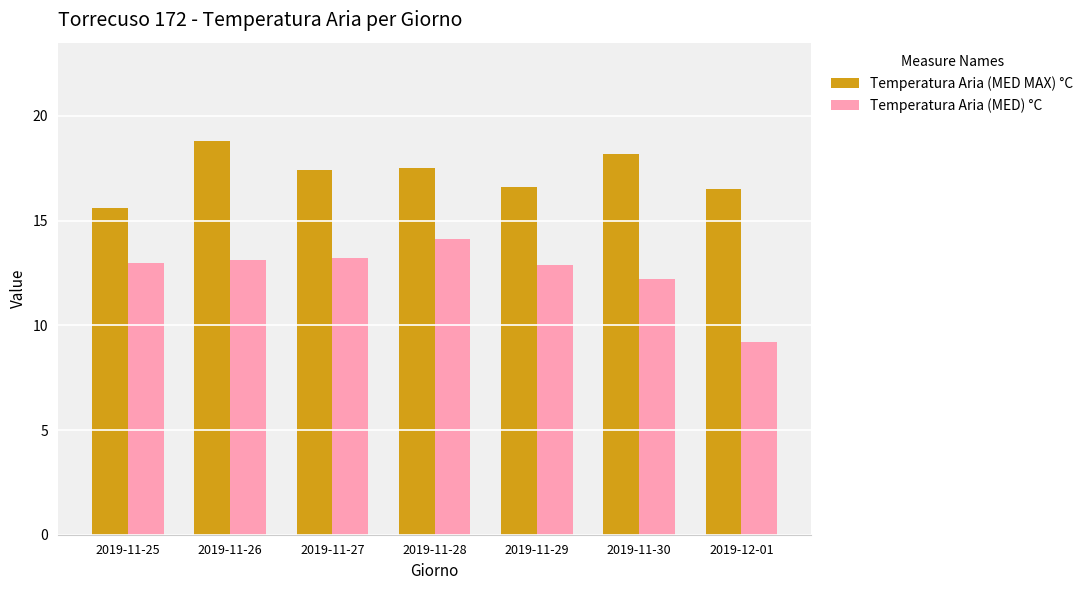

How many categories are shown in the chart?

7